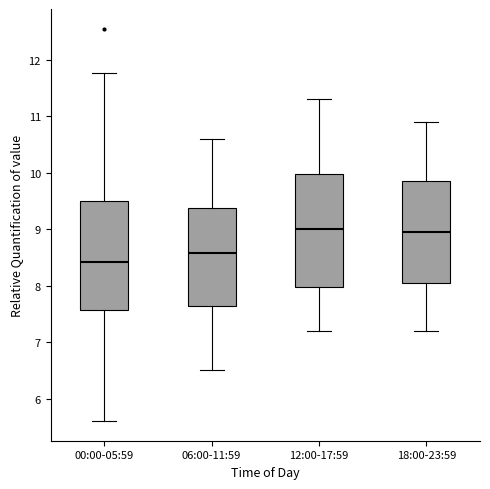

Where is the upper edge of the box for 06:00-11:59 on the y-axis? The values are not printed on the chart, so give them approximately, as read against the axis.

9.4